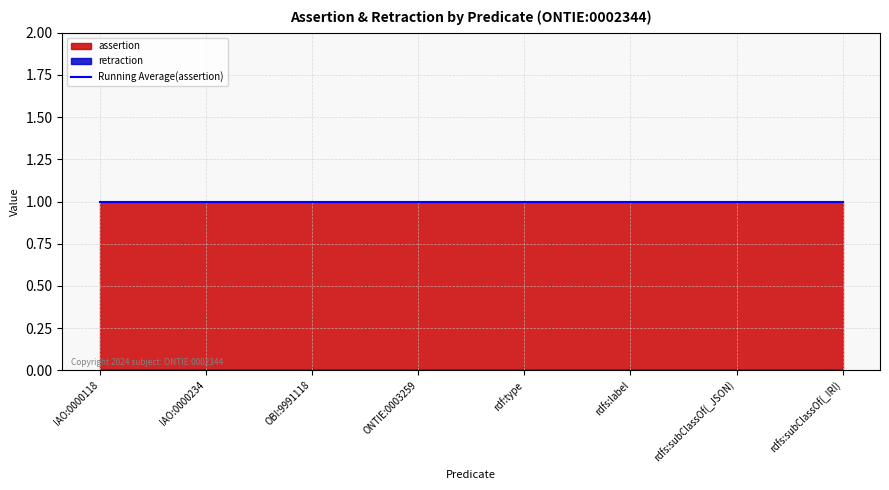

What is the label of the 3rd point from the left?

OBI:9991118